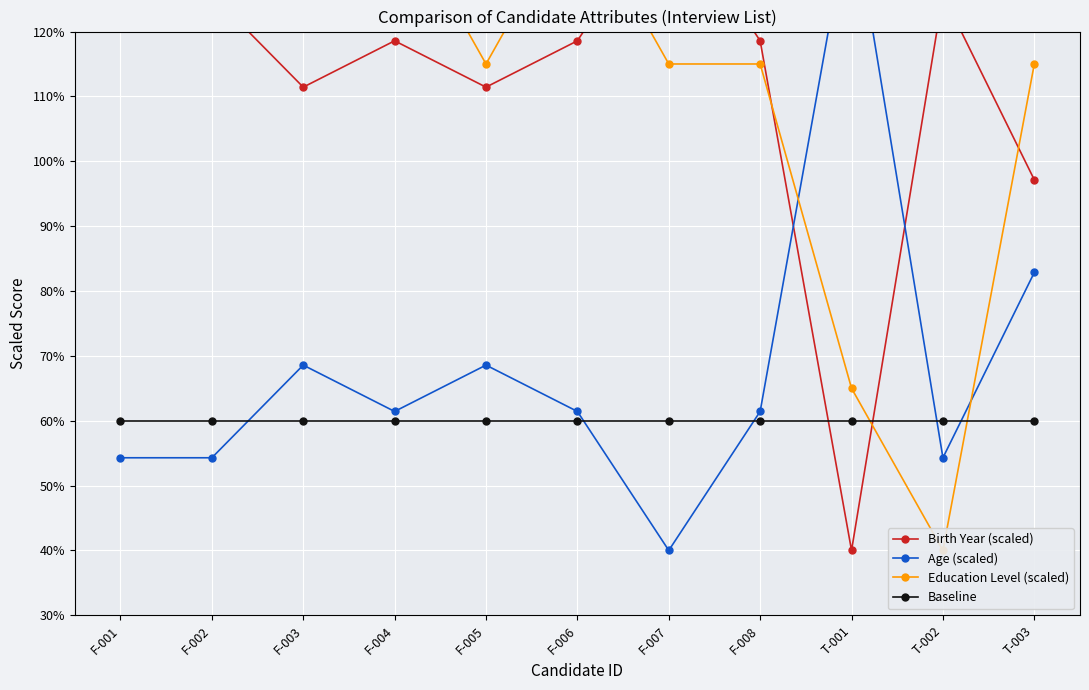

What is the total value across all series at F-004?

380.0